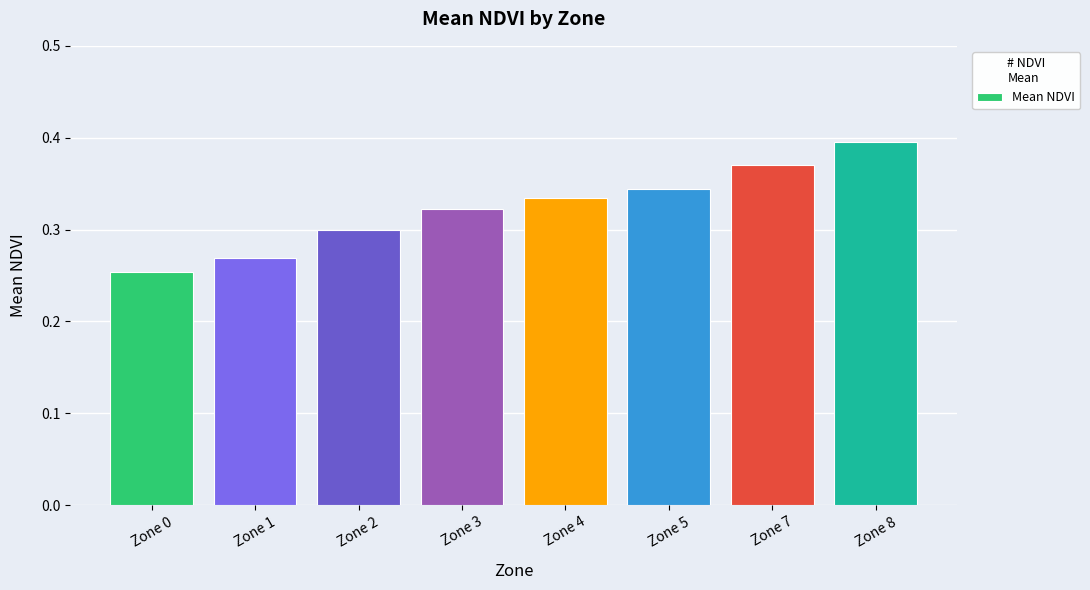

At which category does the chart reach its peak across all series?

Zone 8